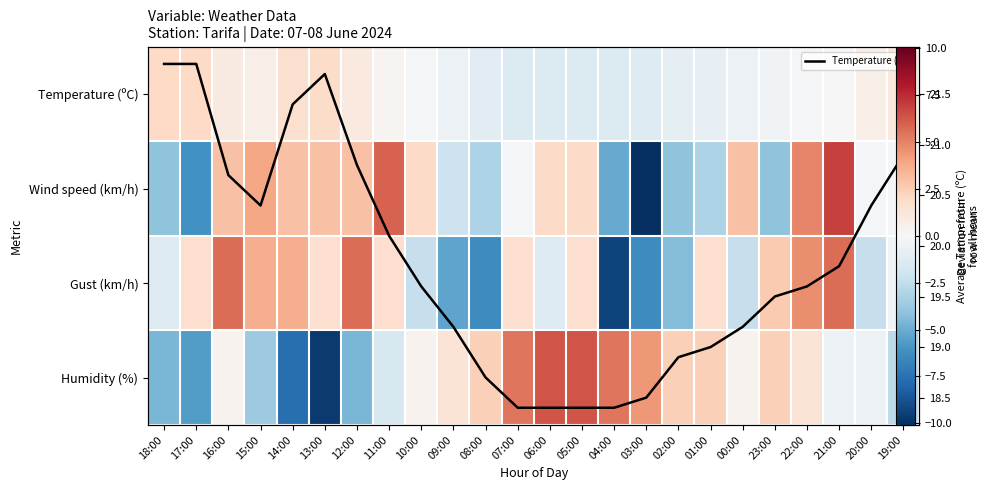

At how many categories does at least one series exceed 2?

24